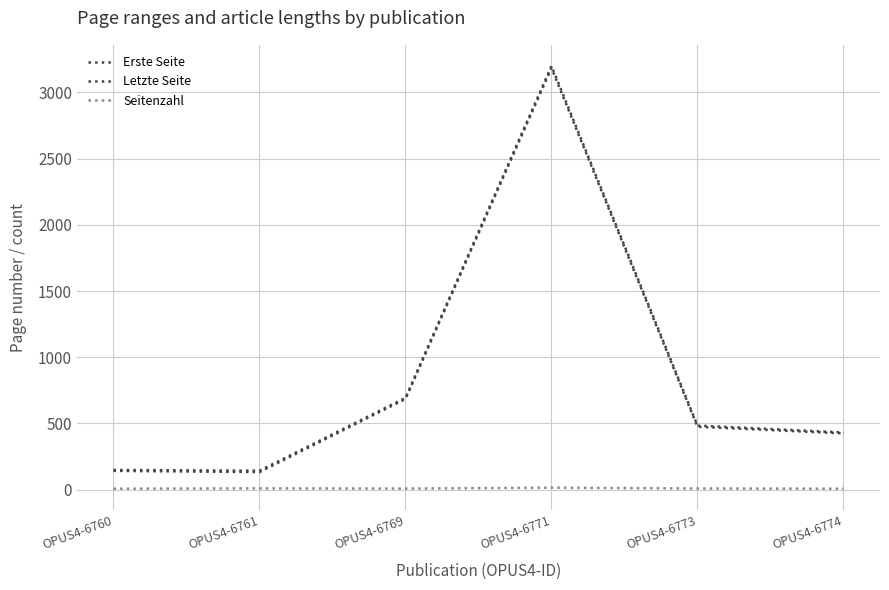

Where is Letzte Seite nearest to the value 1671?

OPUS4-6769